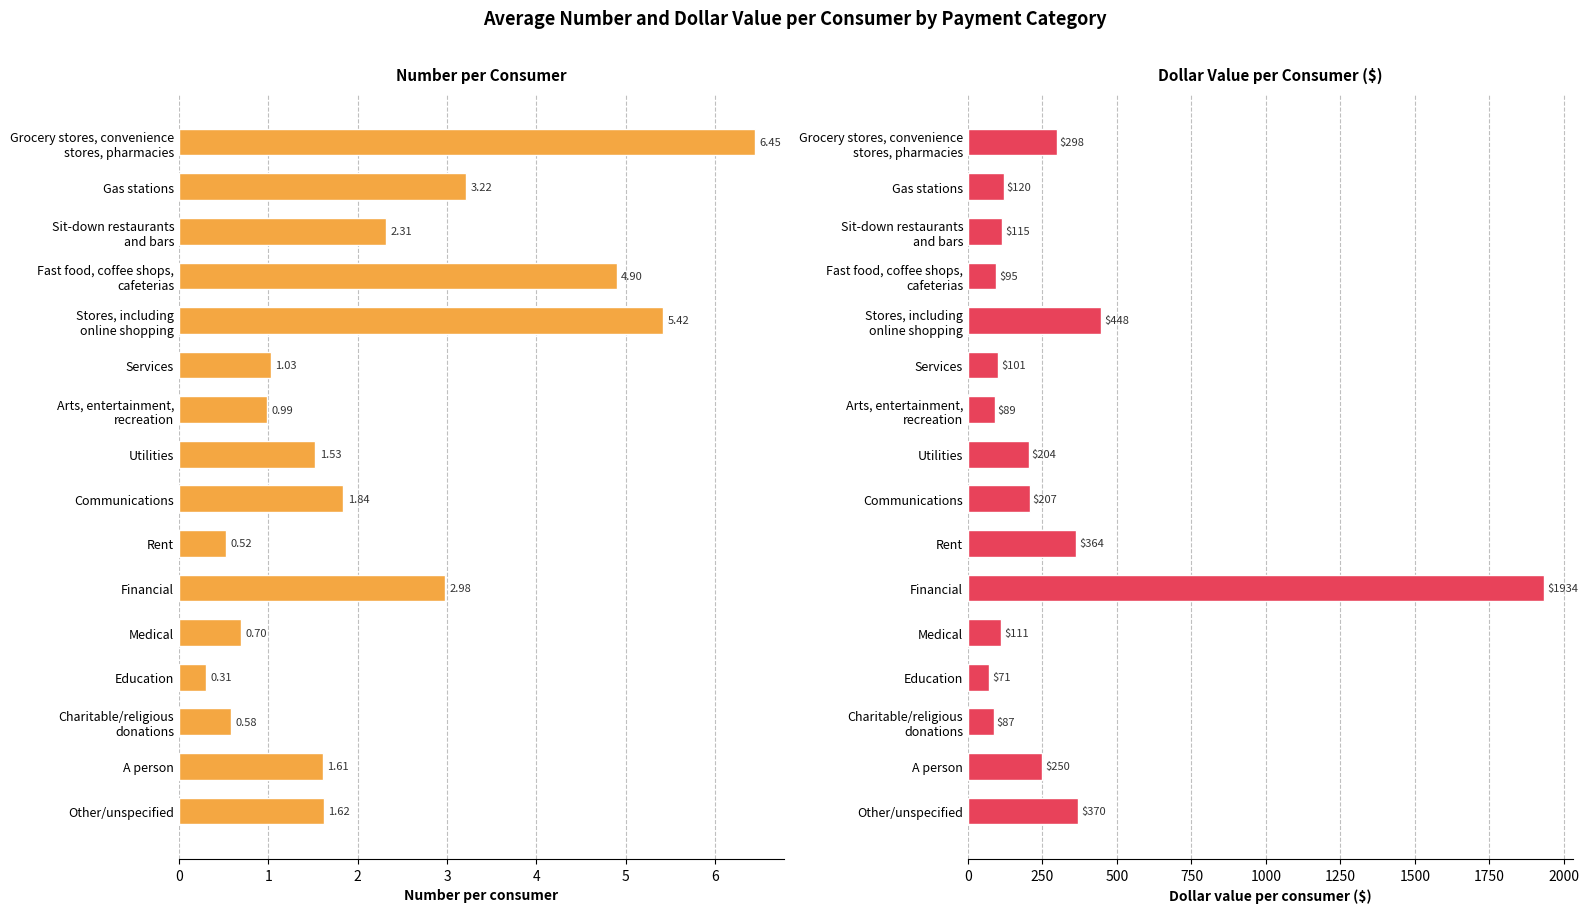

What is the difference between the highest and lowest values at Arts, entertainment, recreation?

88.3